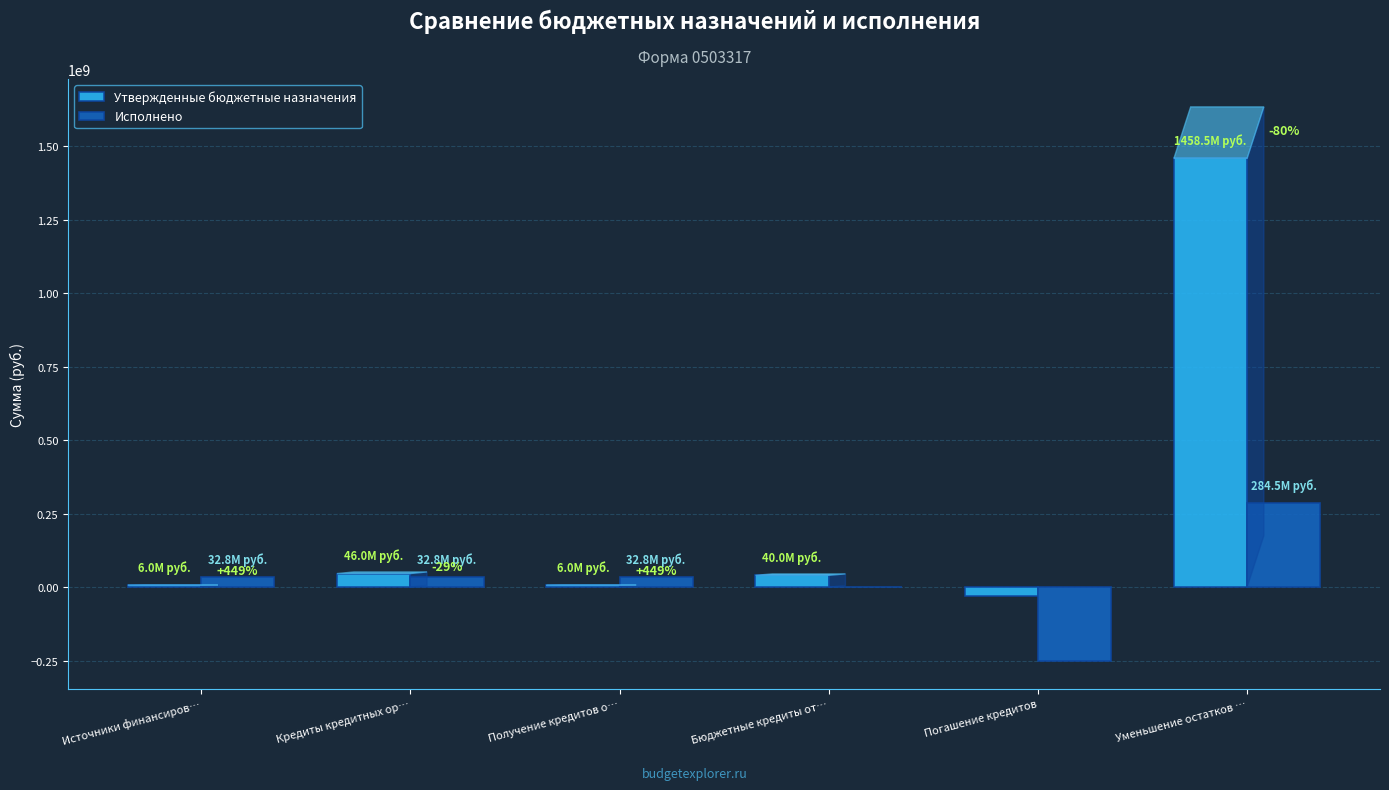

What is the sum of all Исполнено values?

131020160.0